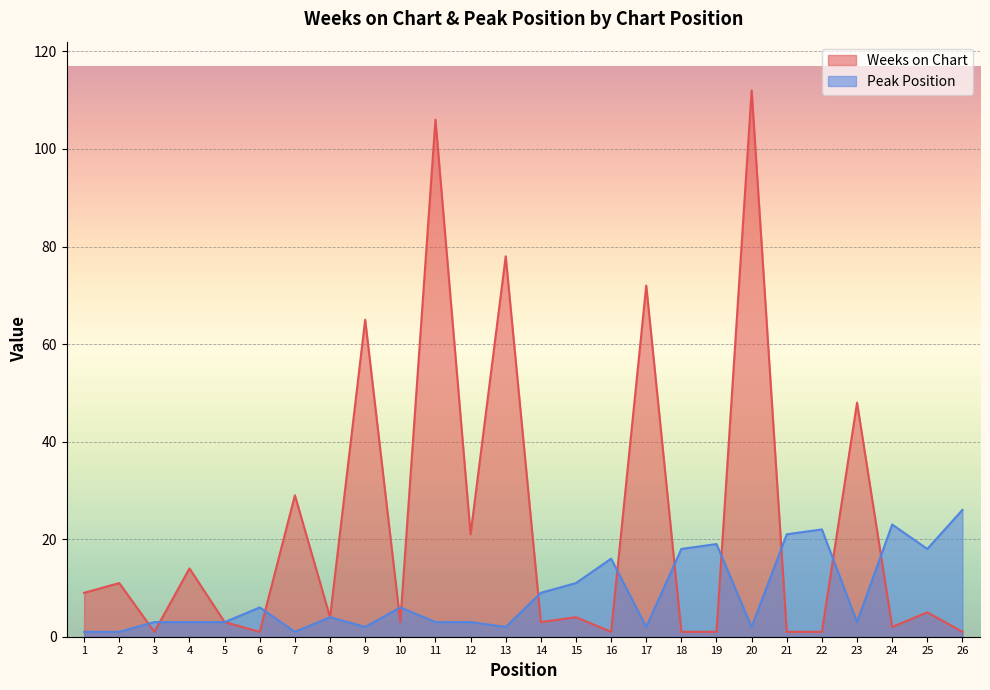

What is the difference between the highest and lowest values at 21?

20